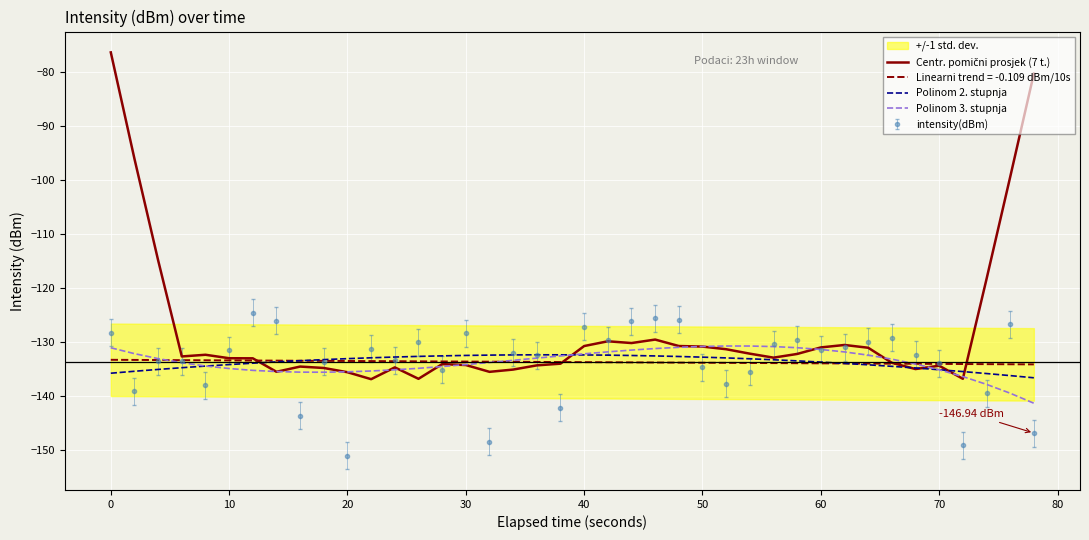

What is the spread (max minus min) of values at 50?

2.0